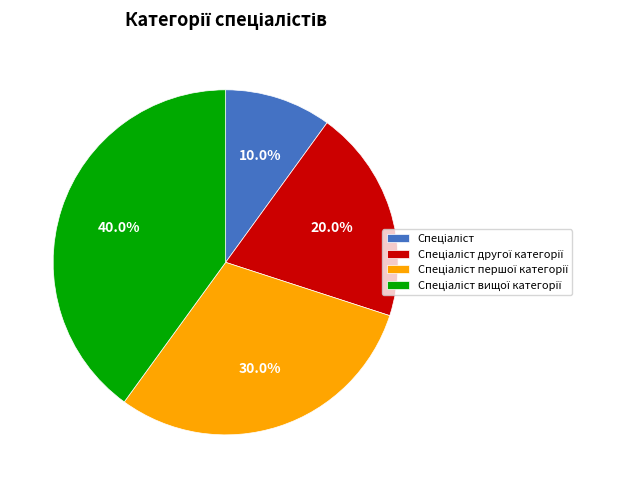

How many segments does this pie chart have?

4